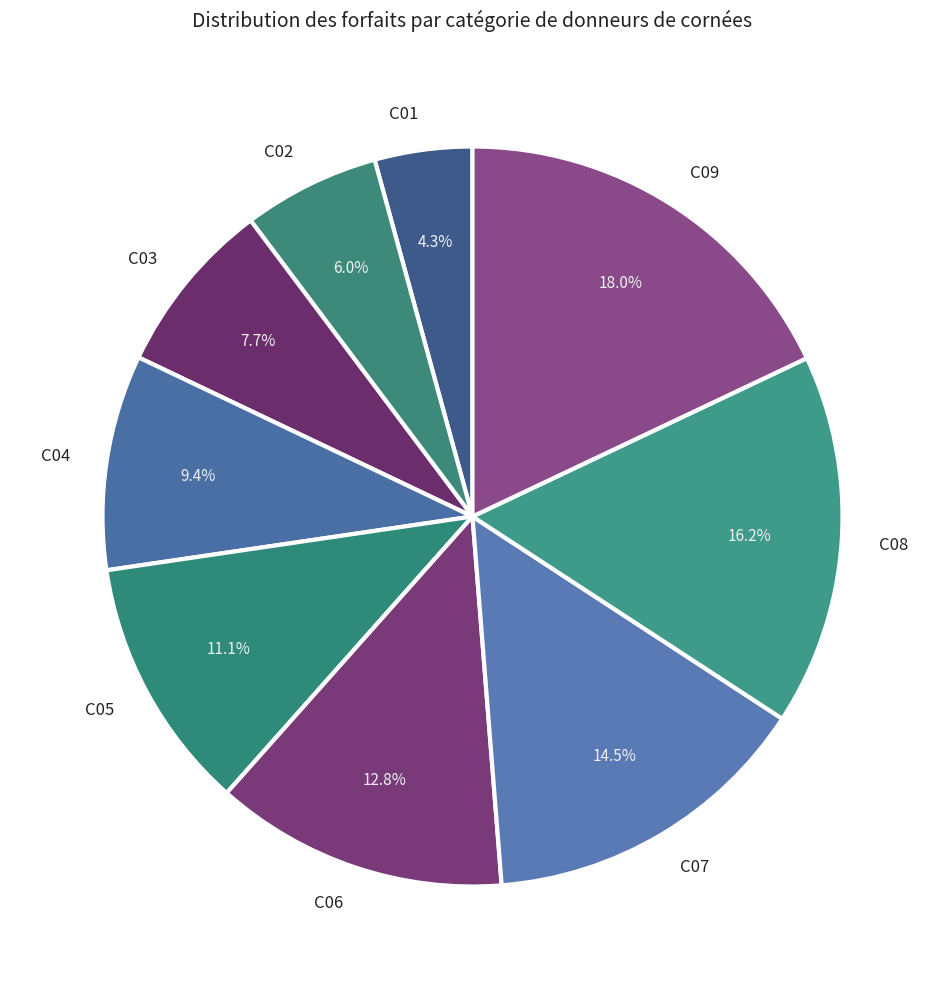

Rank the categories by value from lowest to highest.

C01, C02, C03, C04, C05, C06, C07, C08, C09